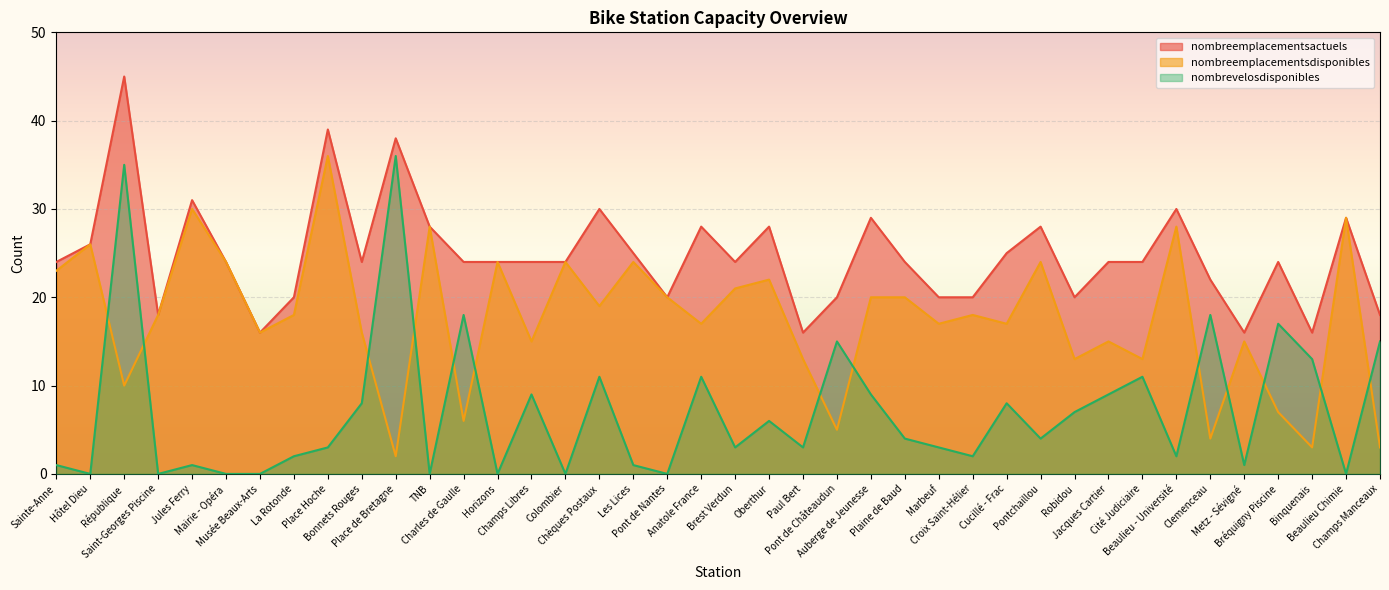

What is the sum of the nombreemplacementsactuels values at Croix Saint-Hélier and Saint-Georges Piscine?

38